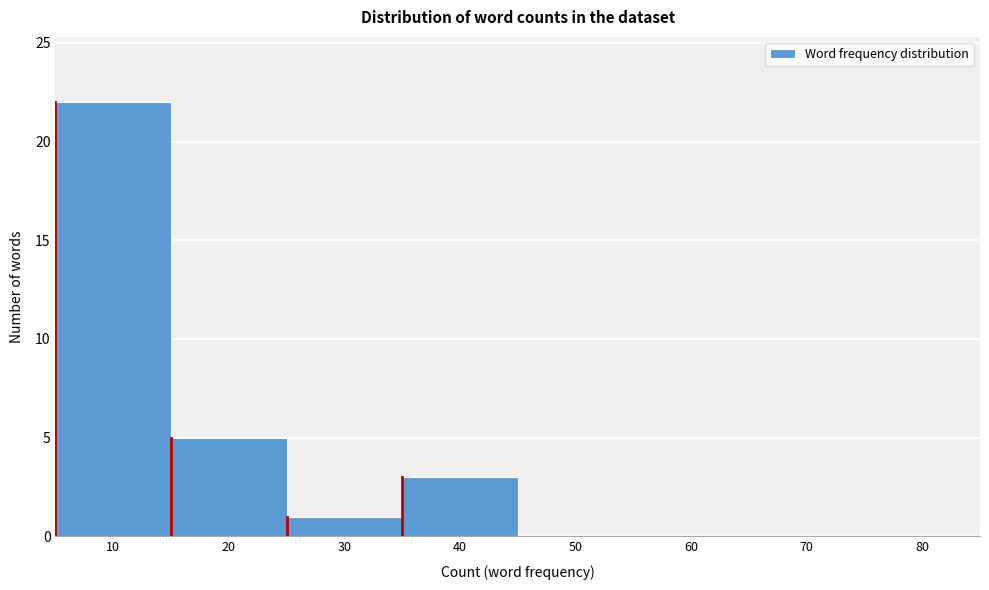

Reading left to right, extract all data points from this chart.

10=22	20=5	30=1	40=3	50=0	60=0	70=0	80=0